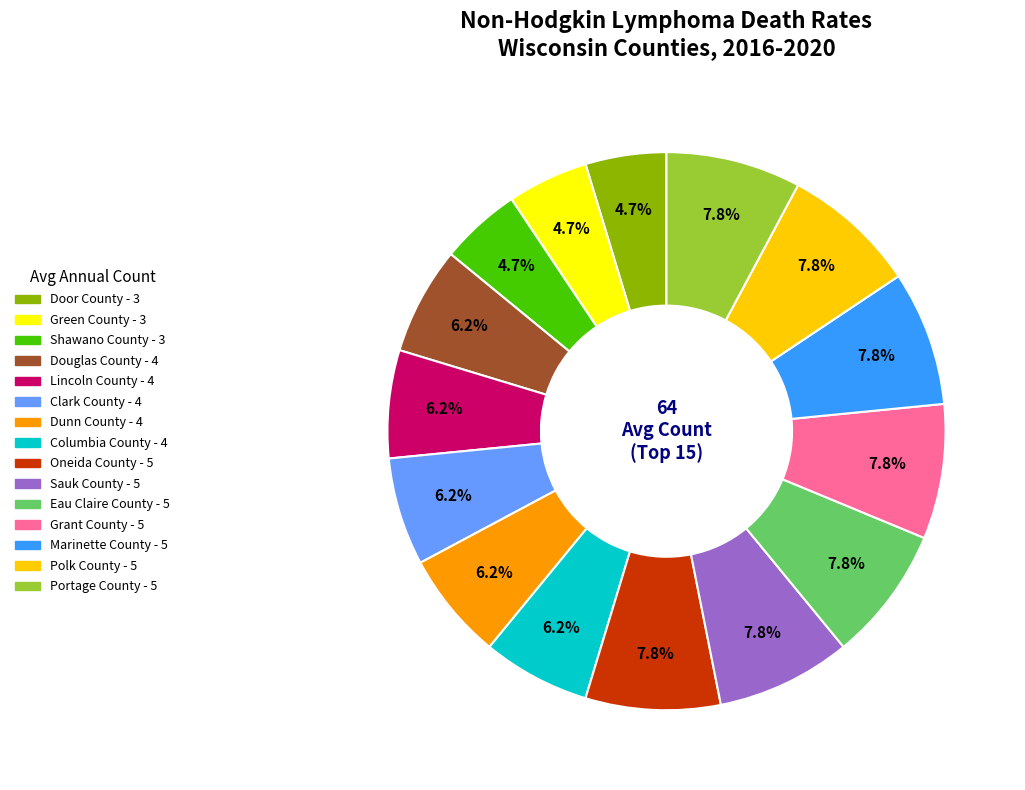

Combined, do Marinette County and Green County account for over 50%?

No